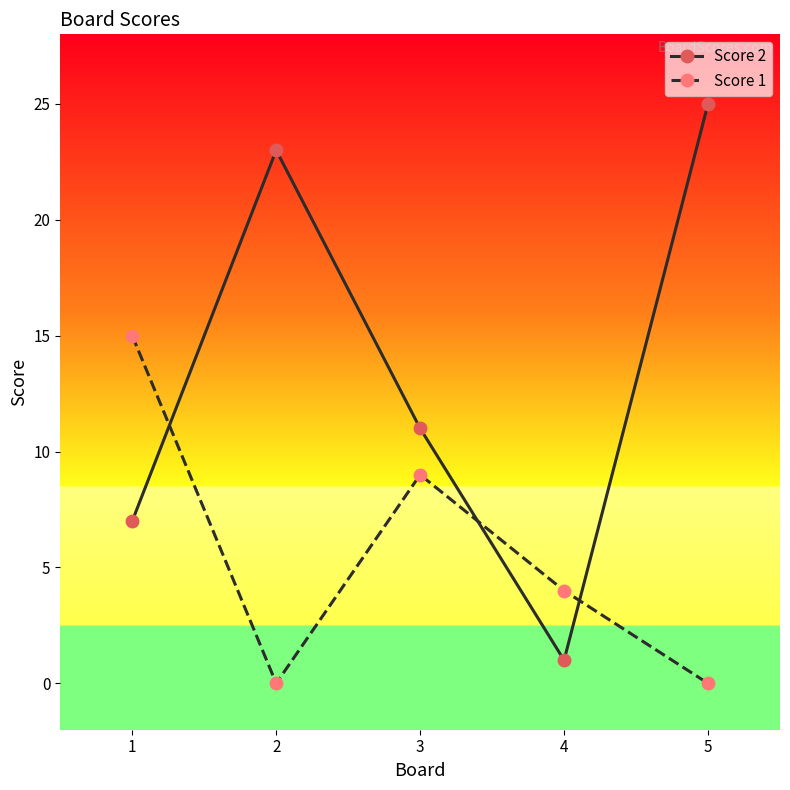

Where is the first local minimum for Score 2?

4